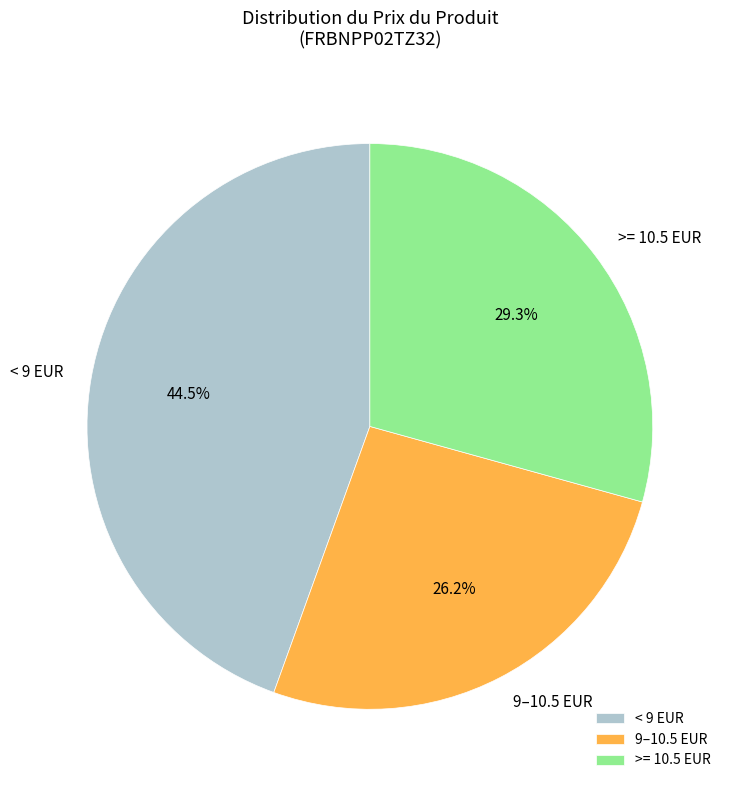

Which category has the biggest portion of the pie?

< 9 EUR